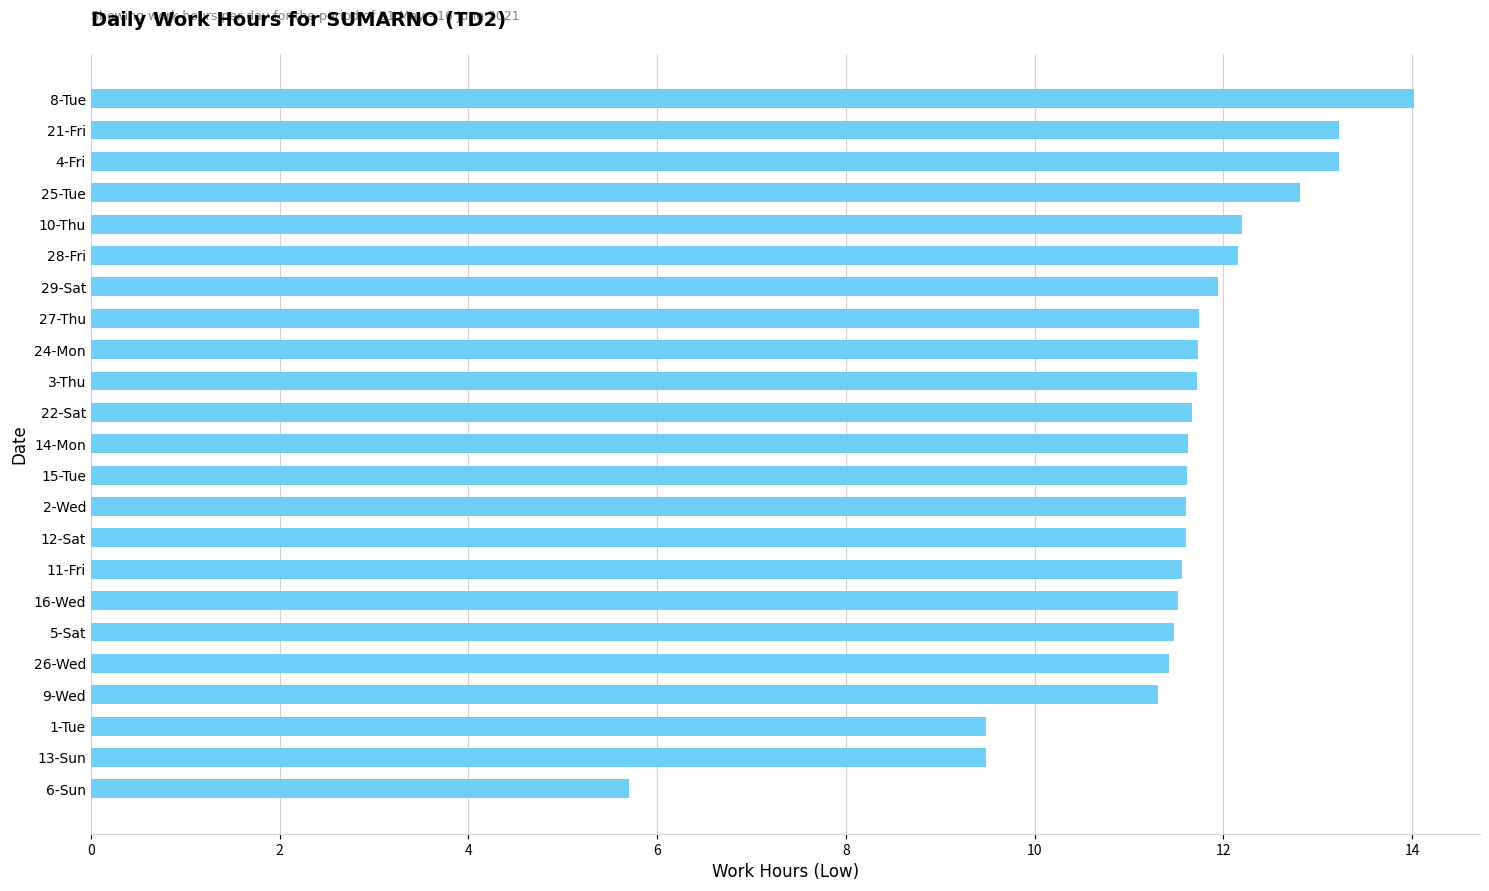

What is the value of the 15th bar from the top?

11.6